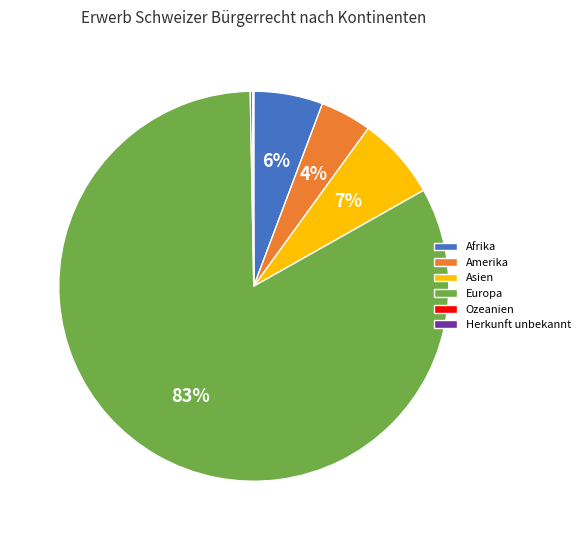

The Asien slice represents 19% of the pie. True or false?

False